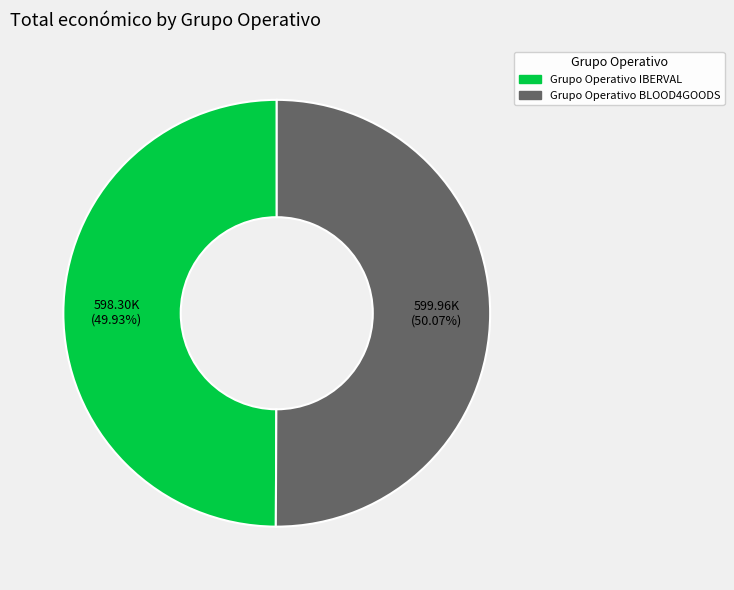

To the nearest percent, what is the average slice percentage?

50%